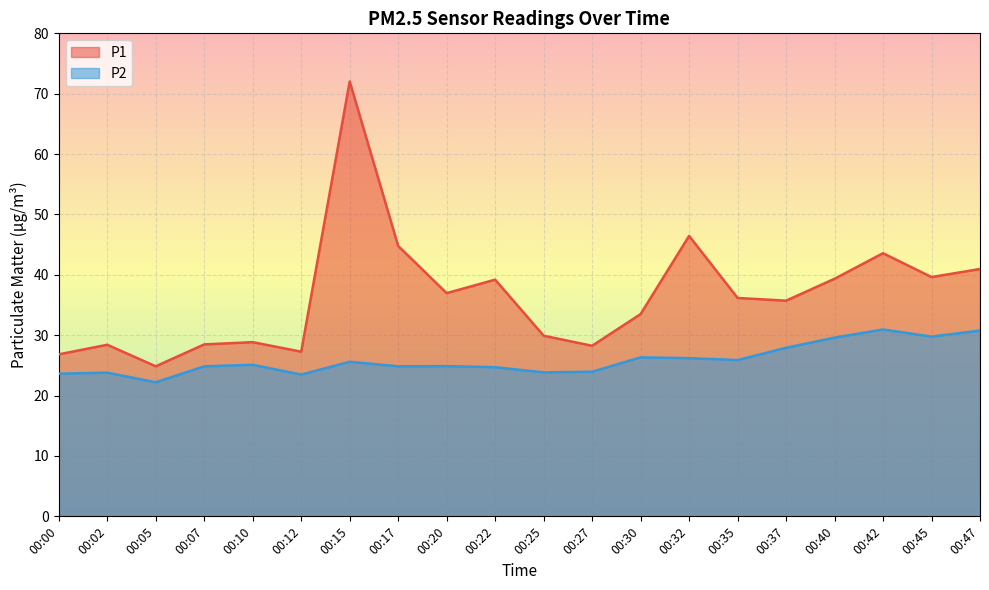

How many values in the P1 series exceed 36?

10